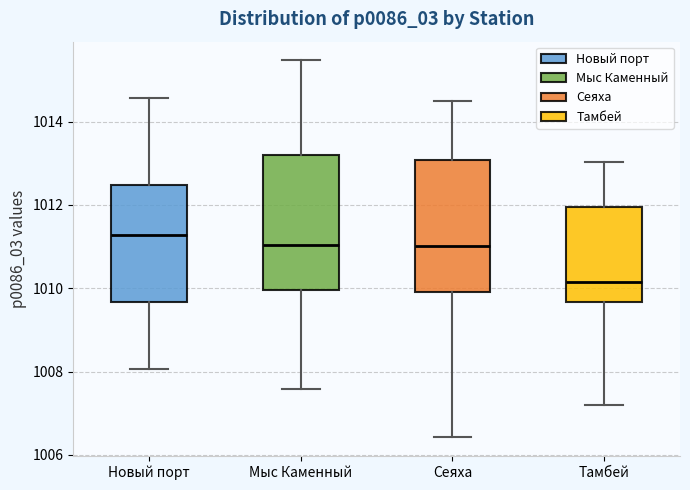

Where does the lower whisker of the box for Сеяха end on the y-axis? The values are not printed on the chart, so give them approximately, as read against the axis.

1006.4